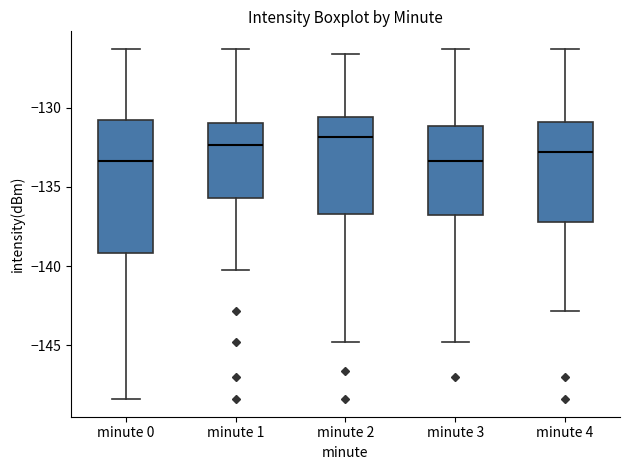

Reading left to right, read every box against the y-axis: the position of its median line, the range the box covers, and the ends of its whiskers. The values are not printed on the chart, so give them approximately, as read against the axis.

minute 0: median -133.5, box -139.0 to -131.0, whiskers -148.5 to -126.5
minute 1: median -132.5, box -135.5 to -131.0, whiskers -140.5 to -126.5
minute 2: median -132.0, box -136.5 to -130.5, whiskers -145.0 to -126.5
minute 3: median -133.5, box -137.0 to -131.0, whiskers -145.0 to -126.5
minute 4: median -133.0, box -137.0 to -131.0, whiskers -143.0 to -126.5